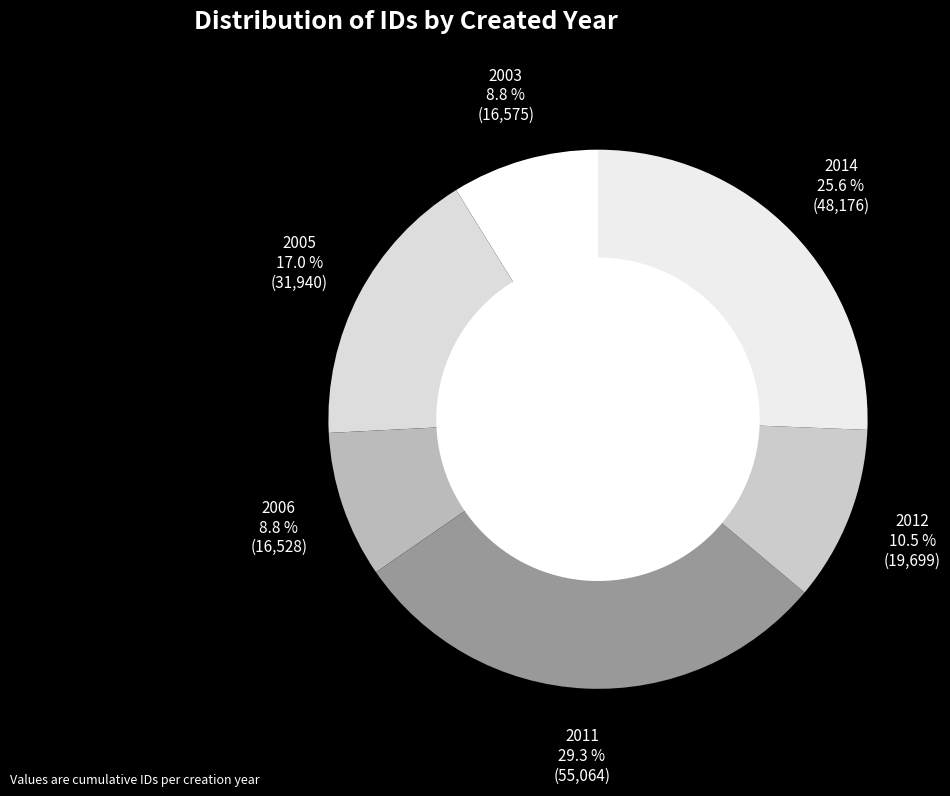

Between 2012 and 2011, which is larger?

2011